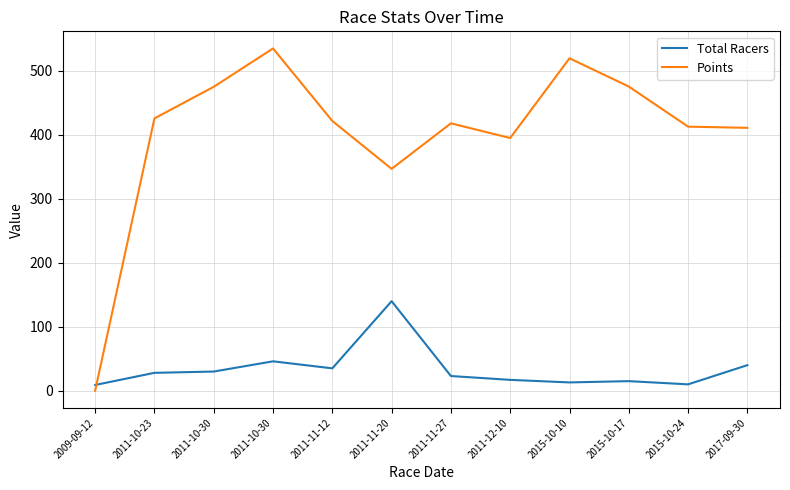

How many categories are shown in the chart?

12